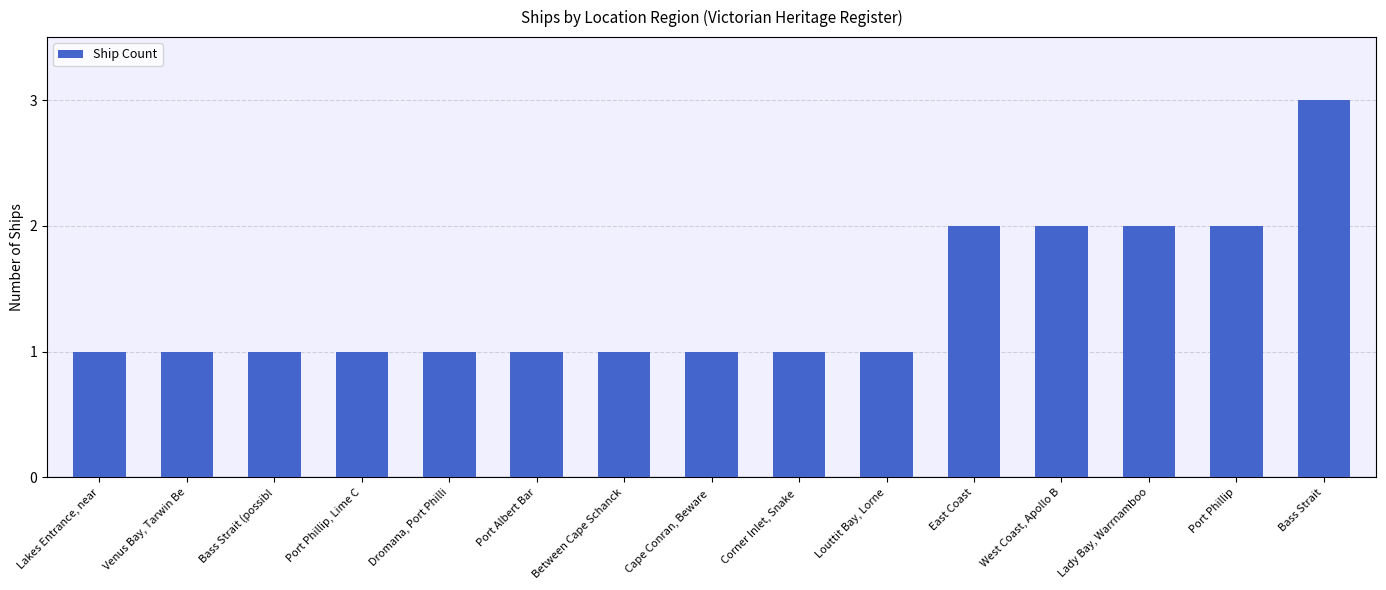

The chart shows a value of 1 at Bass Strait. True or false?

False